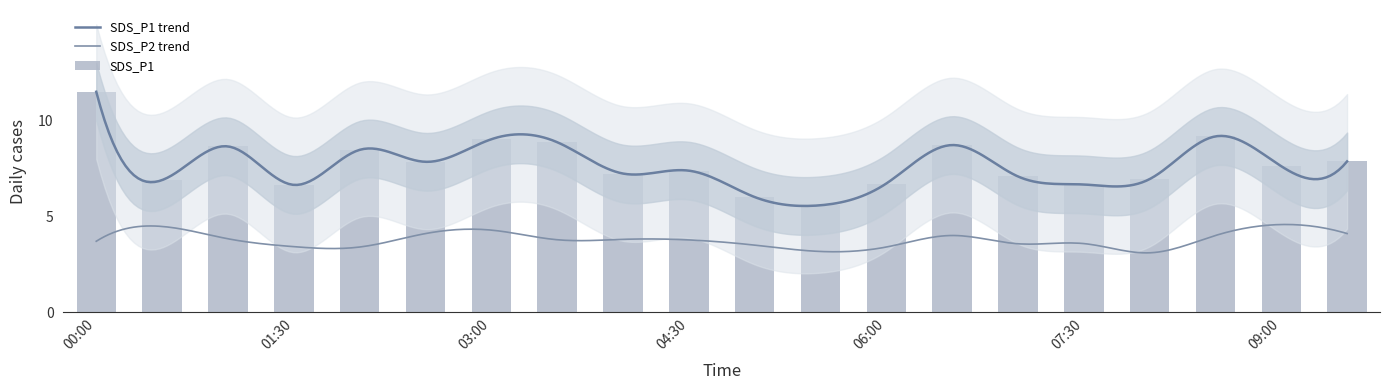

Reading left to right, transcribe all the data shown in this chart.

11.5	6.9	8.6	6.6	8.4	7.8	9.0	8.8	7.2	7.4	6.0	5.6	6.7	8.7	7.1	6.7	6.9	9.2	7.6	7.8